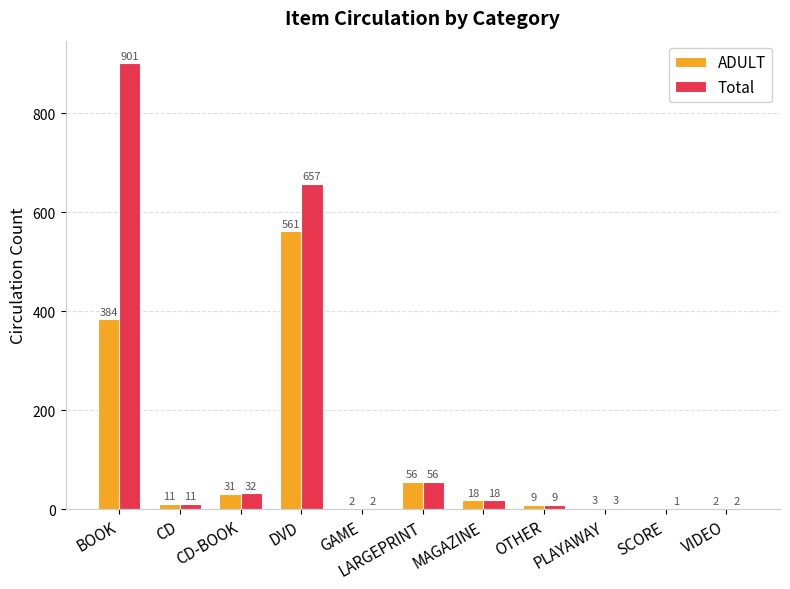

Which series has the largest range (max minus min)?

Total